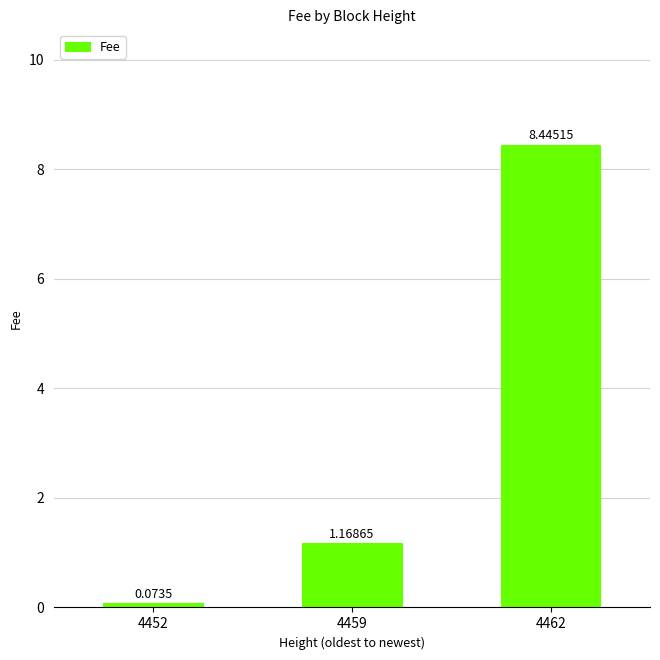

At which category does the chart reach its minimum across all series?

4452